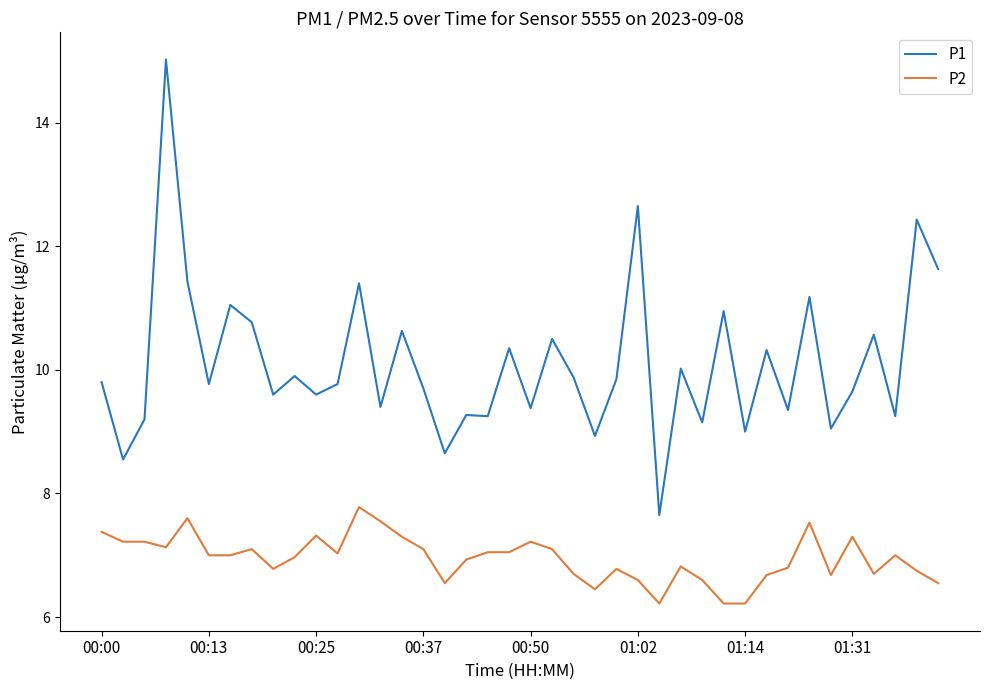

Which series has the largest range (max minus min)?

P1